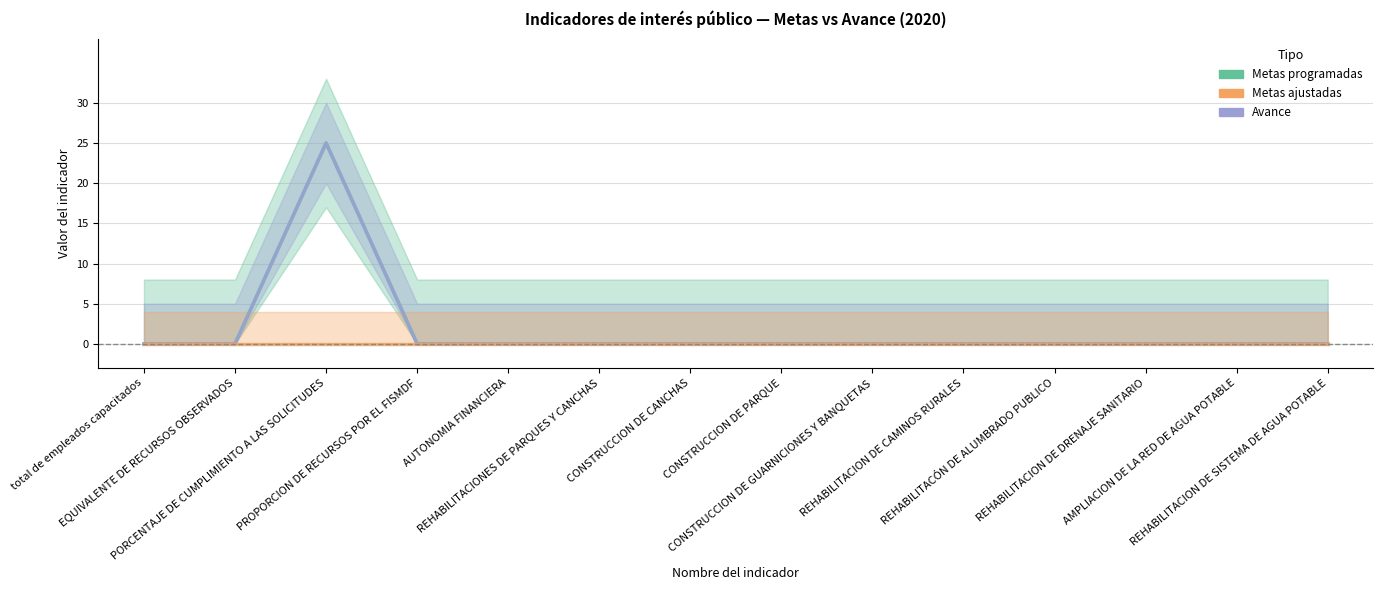

Rank the categories by Metas programadas value from highest to lowest.

PORCENTAJE DE CUMPLIMIENTO A LAS SOLICITUDES, total de empleados capacitados, EQUIVALENTE DE RECURSOS OBSERVADOS, PROPORCION DE RECURSOS POR EL FISMDF, AUTONOMIA FINANCIERA, REHABILITACIONES DE PARQUES Y CANCHAS, CONSTRUCCION DE CANCHAS, CONSTRUCCION DE PARQUE, CONSTRUCCION DE GUARNICIONES Y BANQUETAS, REHABILITACION DE CAMINOS RURALES, REHABILITACÓN DE ALUMBRADO PUBLICO, REHABILITACION DE DRENAJE SANITARIO, AMPLIACION DE LA RED DE AGUA POTABLE, REHABILITACION DE SISTEMA DE AGUA POTABLE